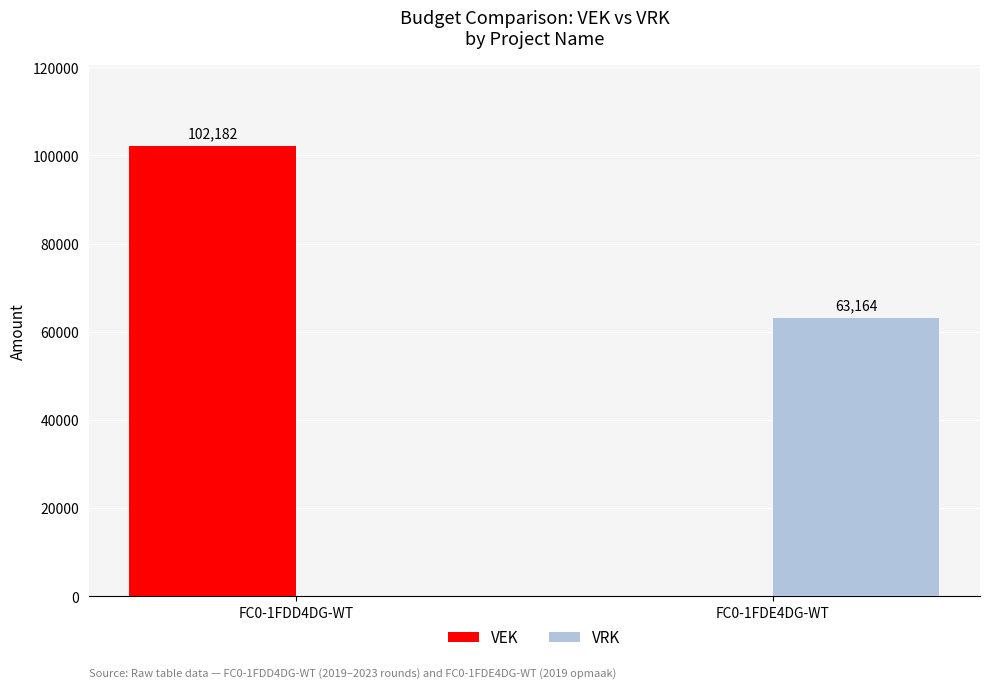

How many VRK values are between 0 and 63164?

2